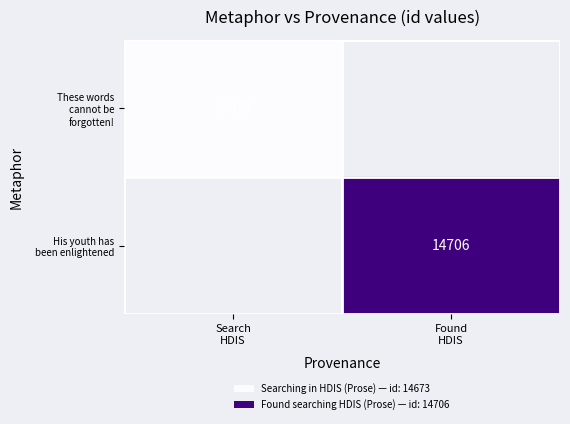

Rank the categories by These words cannot be forgotten! value from highest to lowest.

Search HDIS, Found HDIS